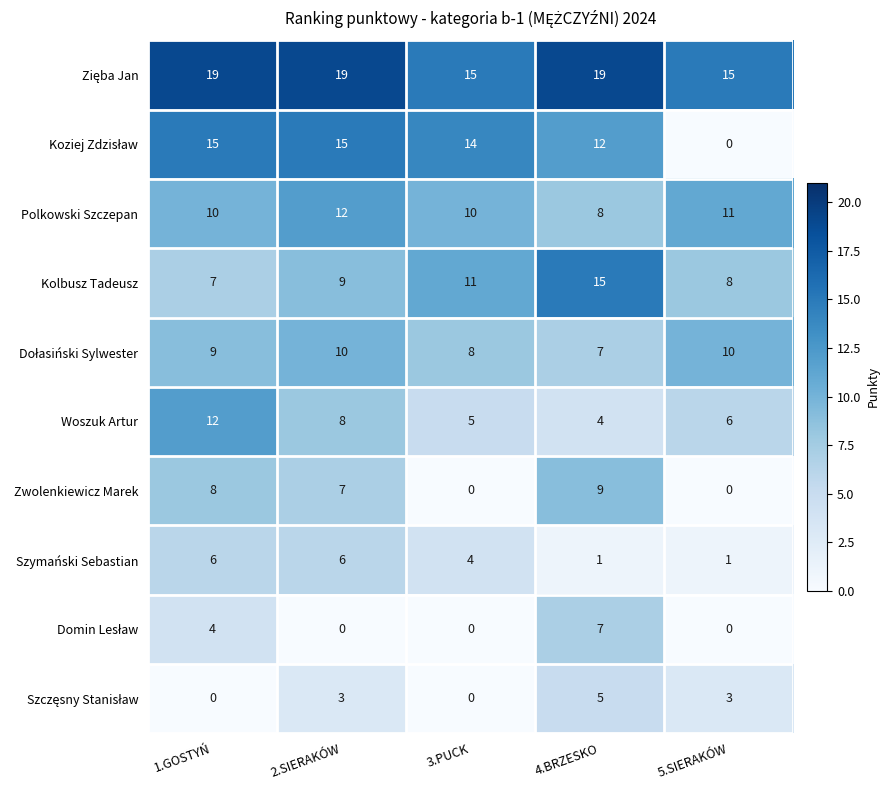

Is it true that Szymański Sebastian equals 0 at 4.BRZESKO?

False